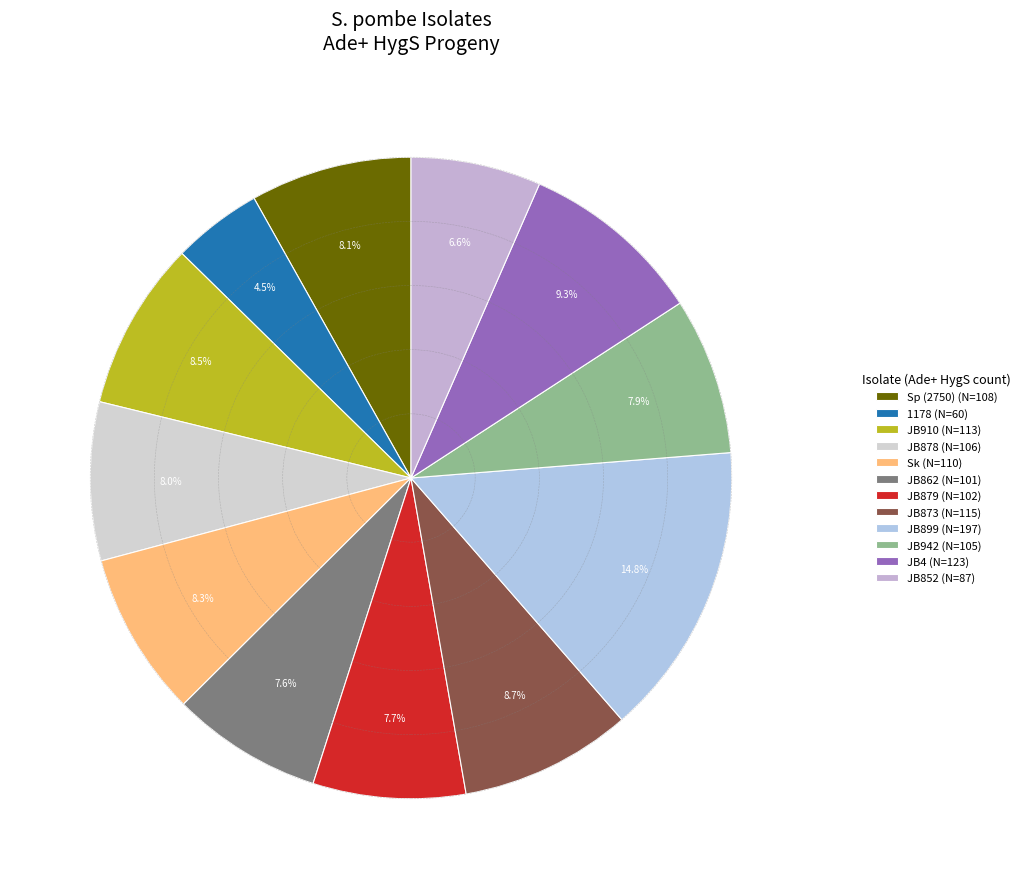

Which category has the smallest portion of the pie?

1178